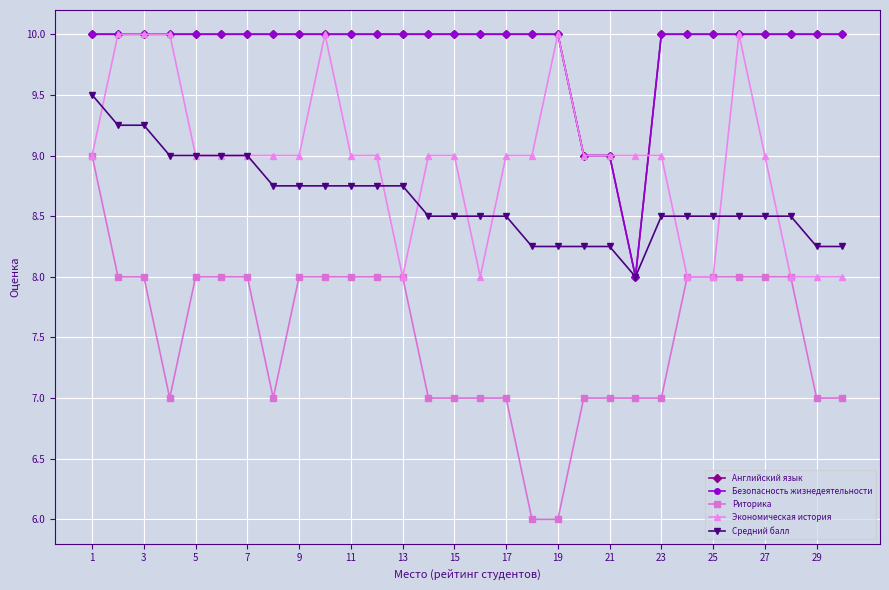

At which label does Экономическая история reach its peak?

3